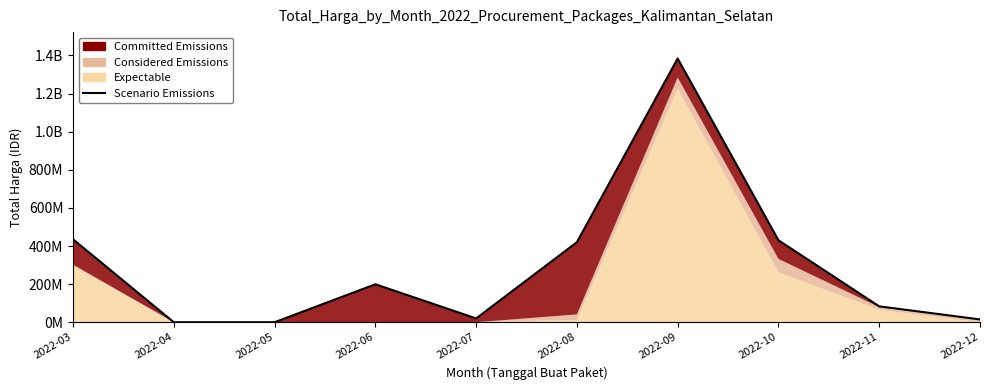

Is it true that the value at 2022-08 is 704107838?

False